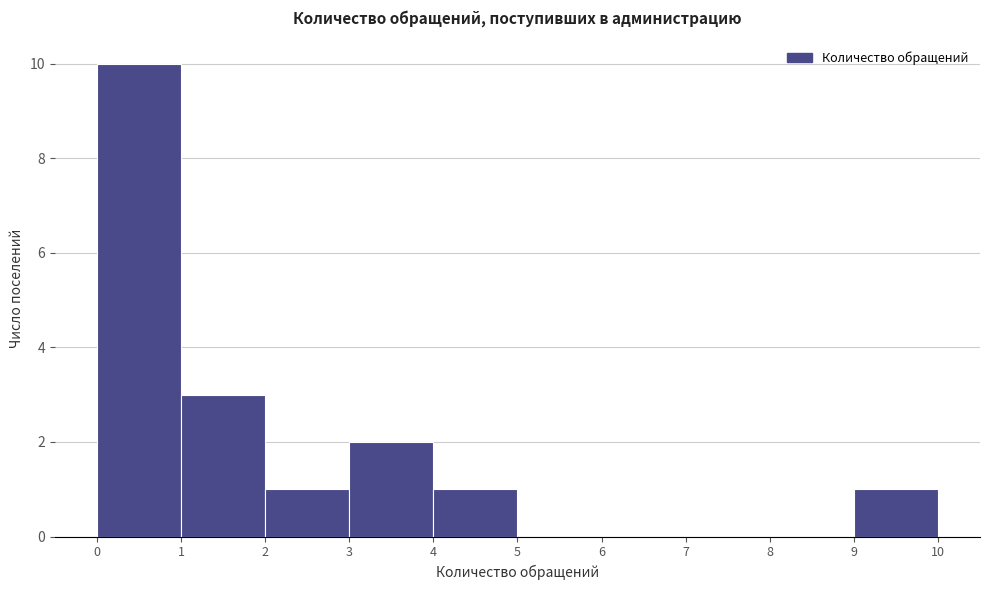

Which range on the x-axis has the tallest bar?

0 to 1